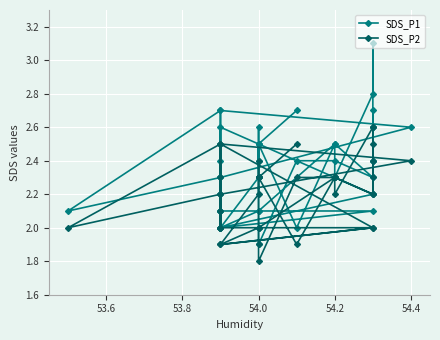

In SDS_P1, how many points are higher than both neighbors (excluding endpoints)?

10